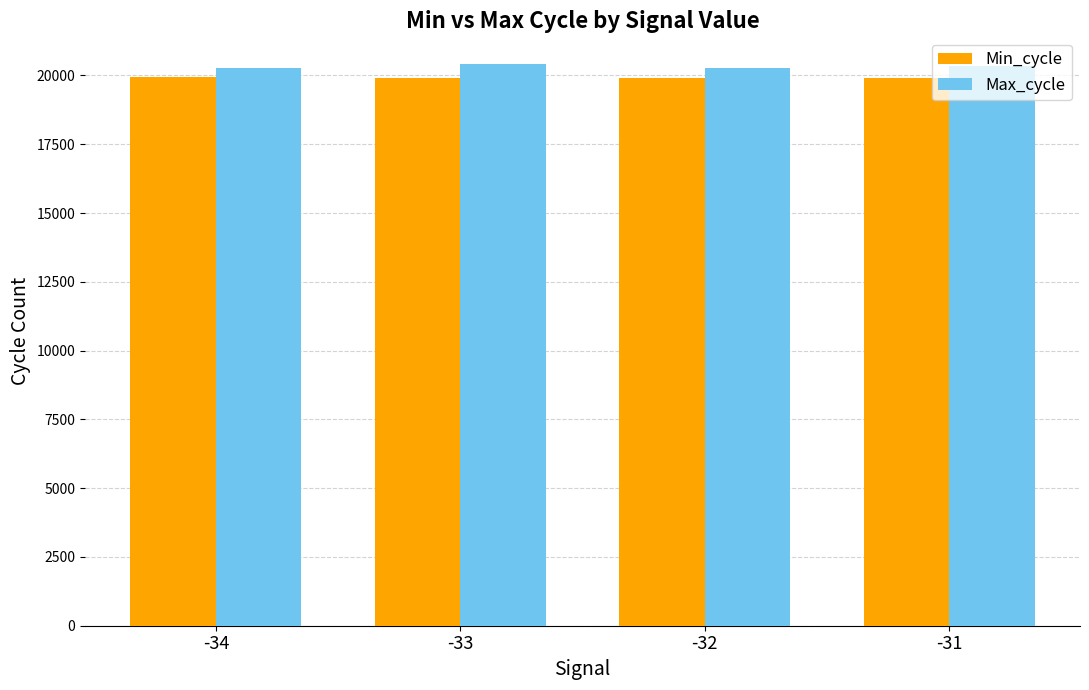

What is the difference between the second highest and second lowest values in the Max_cycle series?

79